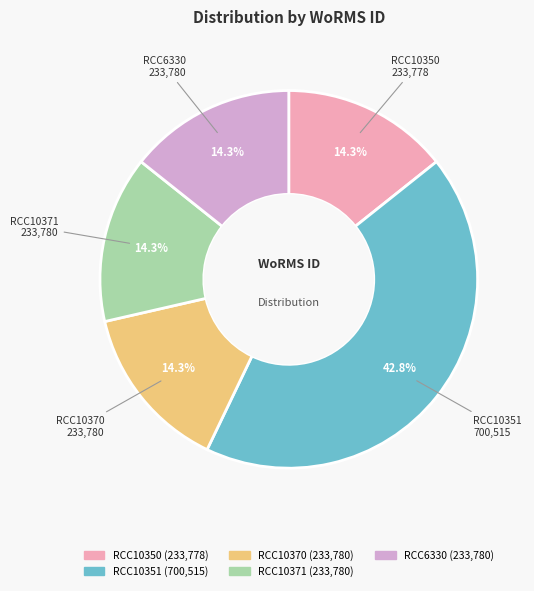

How many slices are in this pie chart?

5